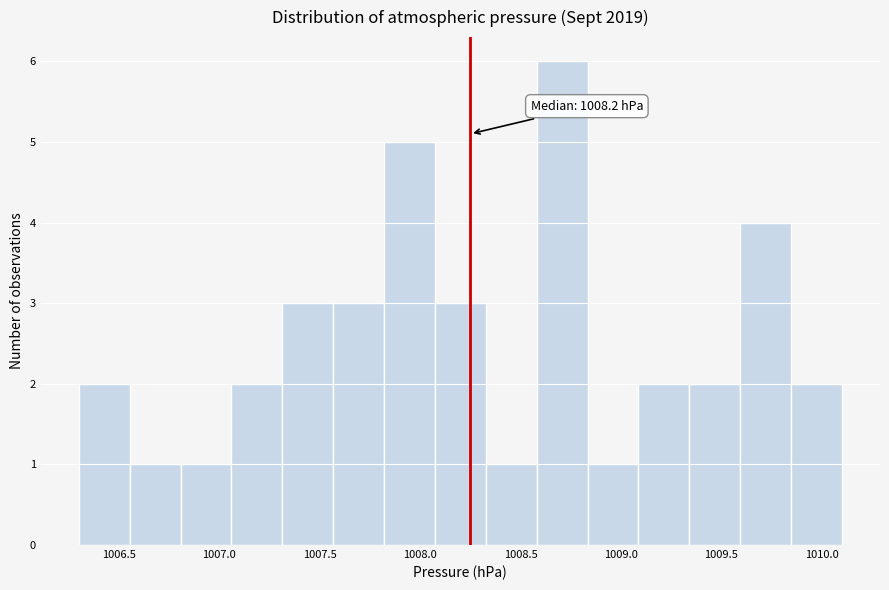

Which range on the x-axis has the tallest bar?

1008.60 to 1008.85